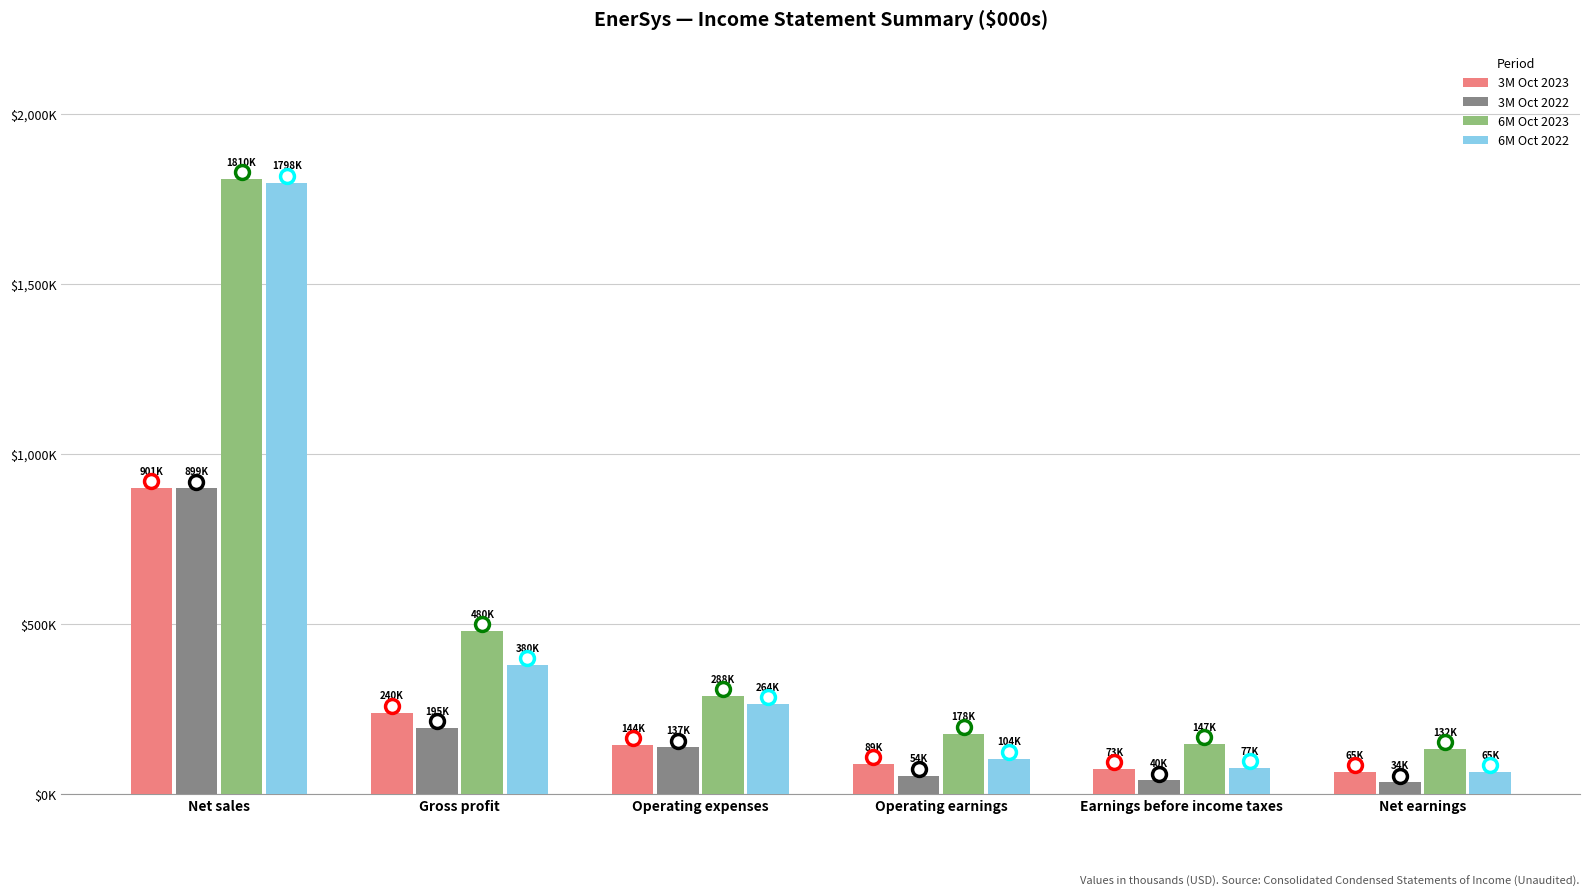

What are all the series names shown in the legend?

3M Oct 2023, 3M Oct 2022, 6M Oct 2023, 6M Oct 2022